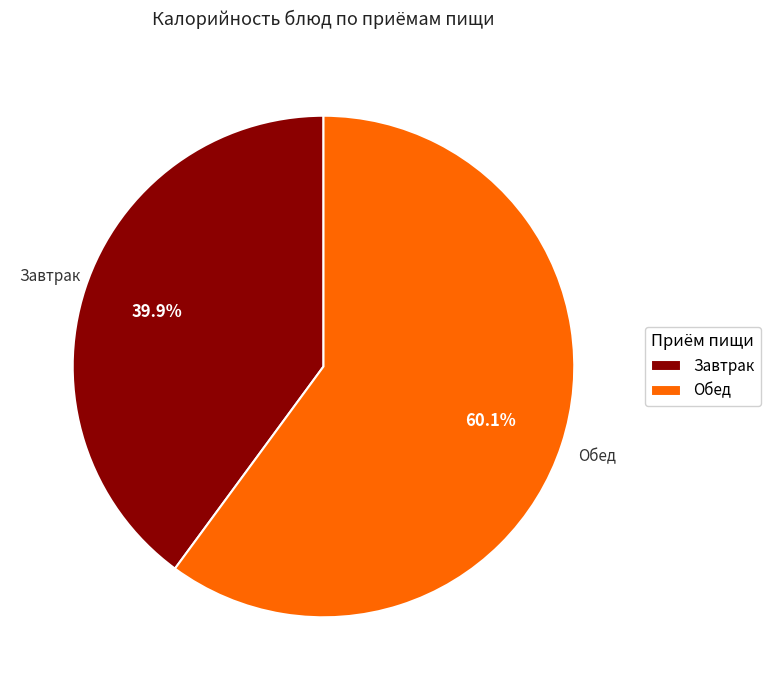

Between Завтрак and Обед, which is larger?

Обед